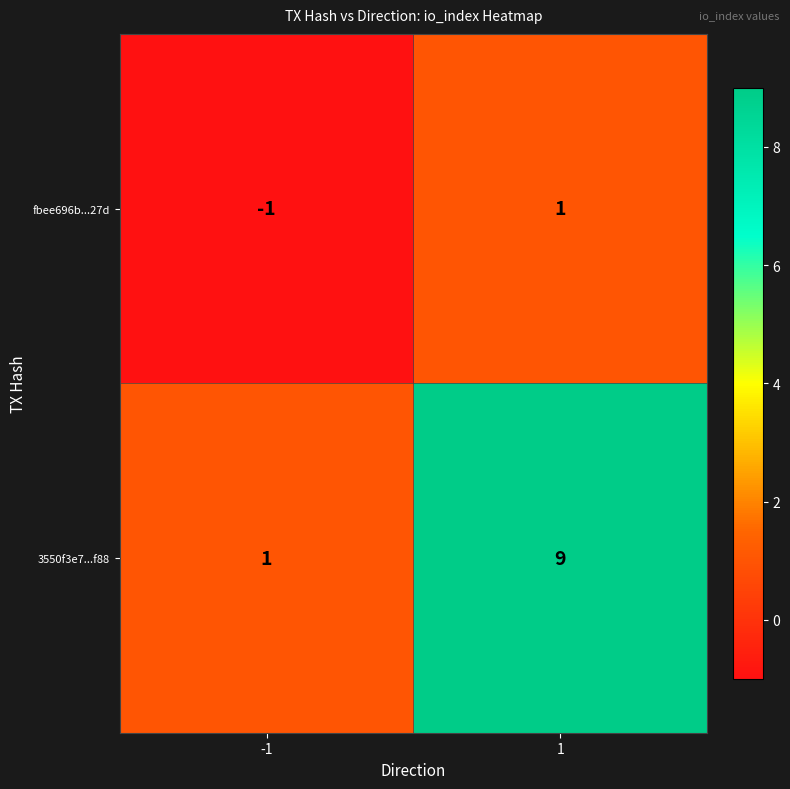

What is the average value of the 3550f3e7...f88 series?

5